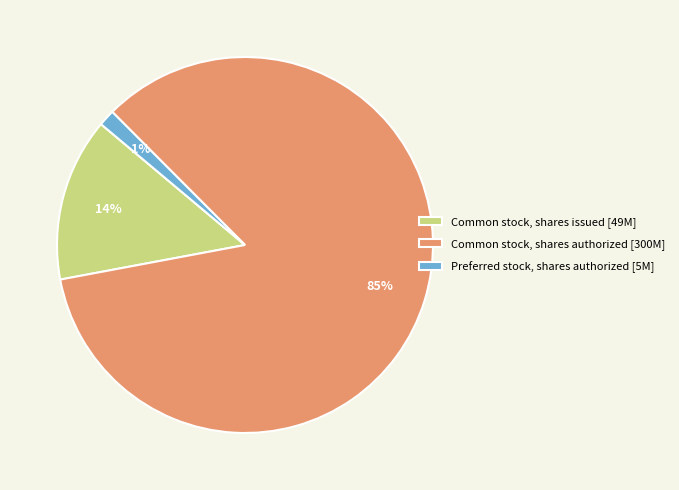

The Preferred stock, shares authorized [5M] slice represents 8% of the pie. True or false?

False